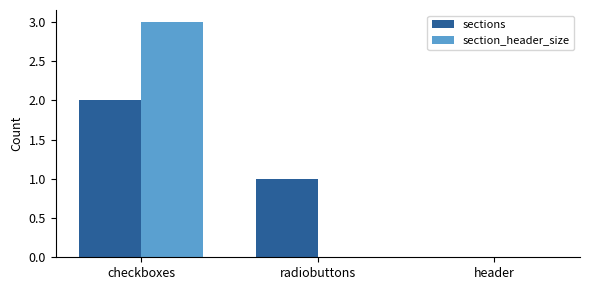

At which category is the sum across all series the highest?

checkboxes